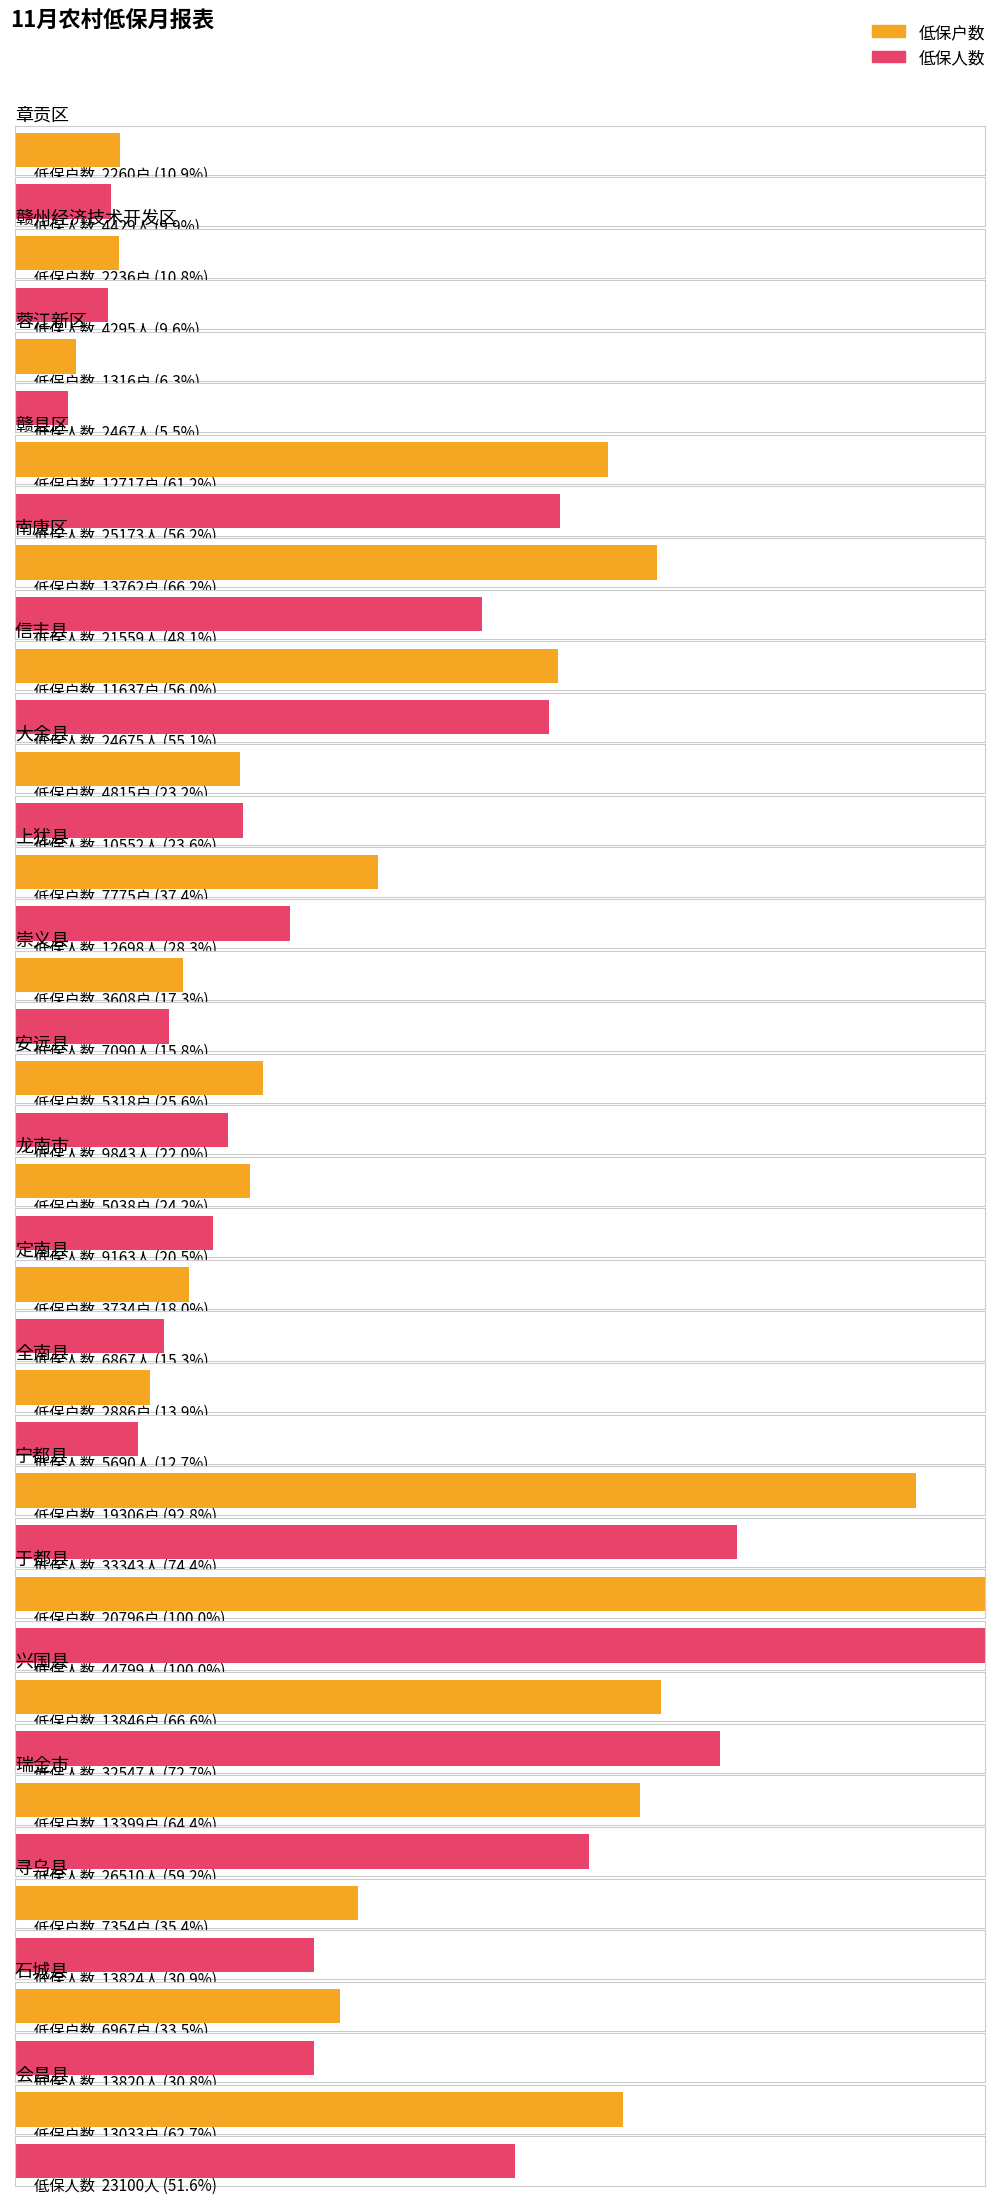

How many groups of bars are there?

20